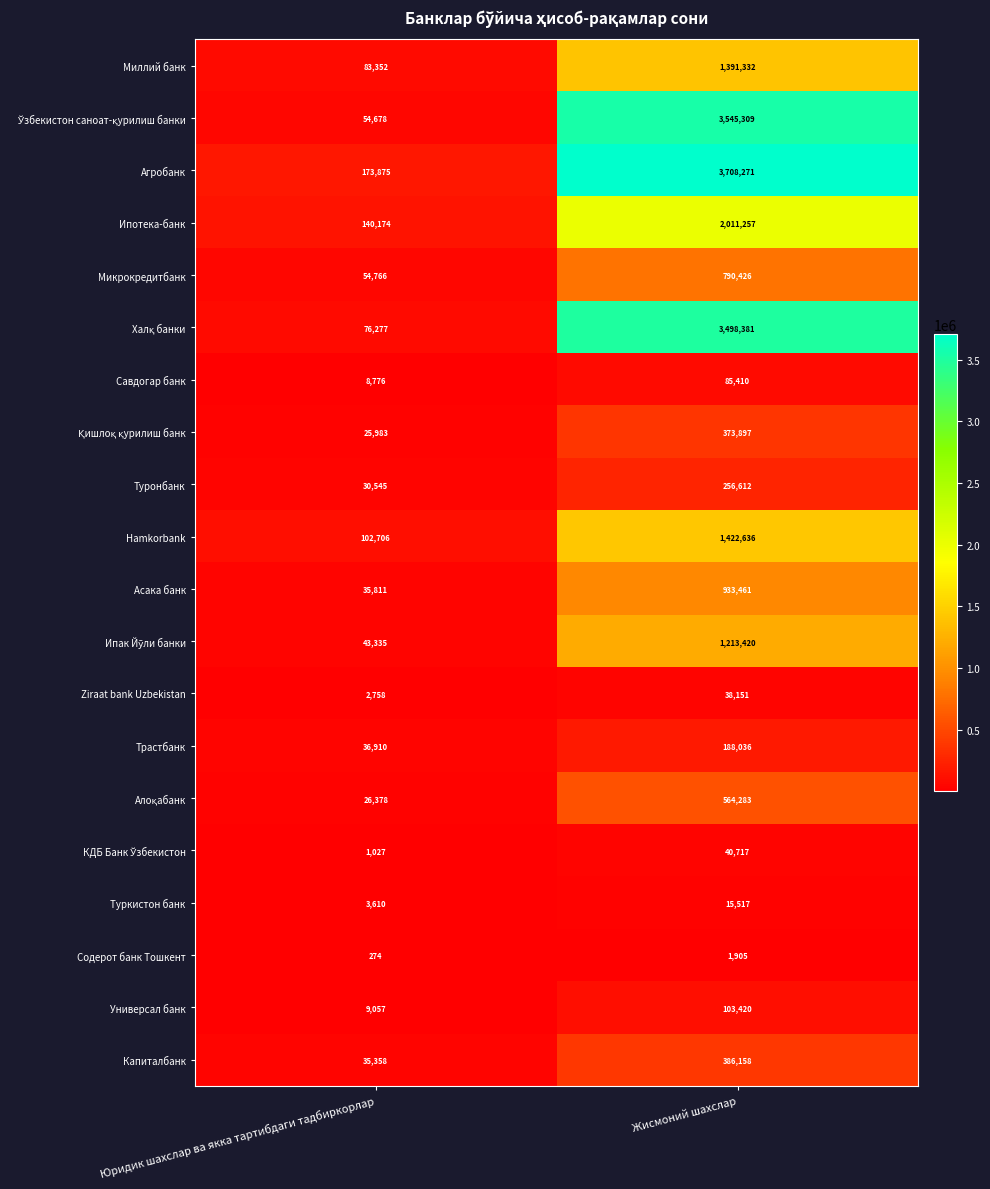

At which label is Универсал банк closest to 56238?

Юридик шахслар ва якка тартибдаги тадбиркорлар